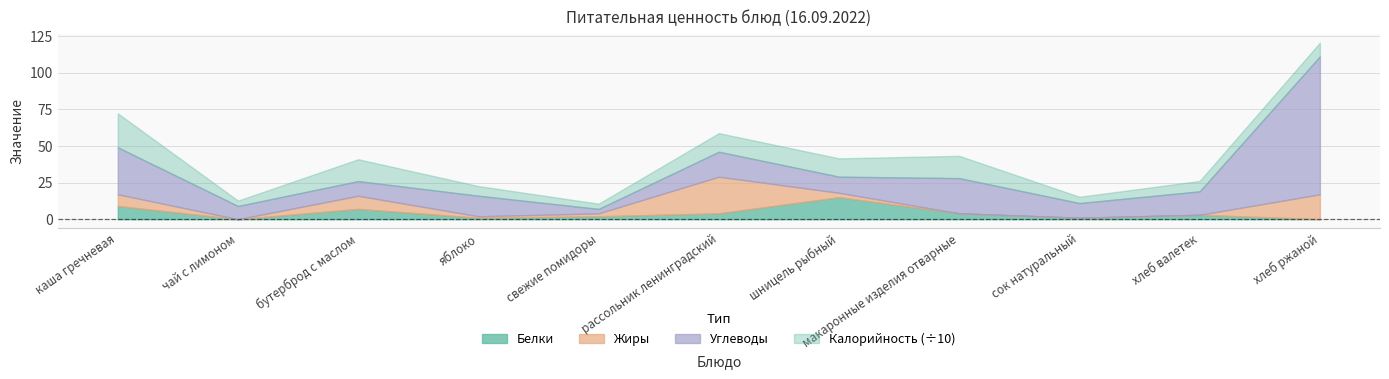

How many values in the Жиры series exceed 2?

5